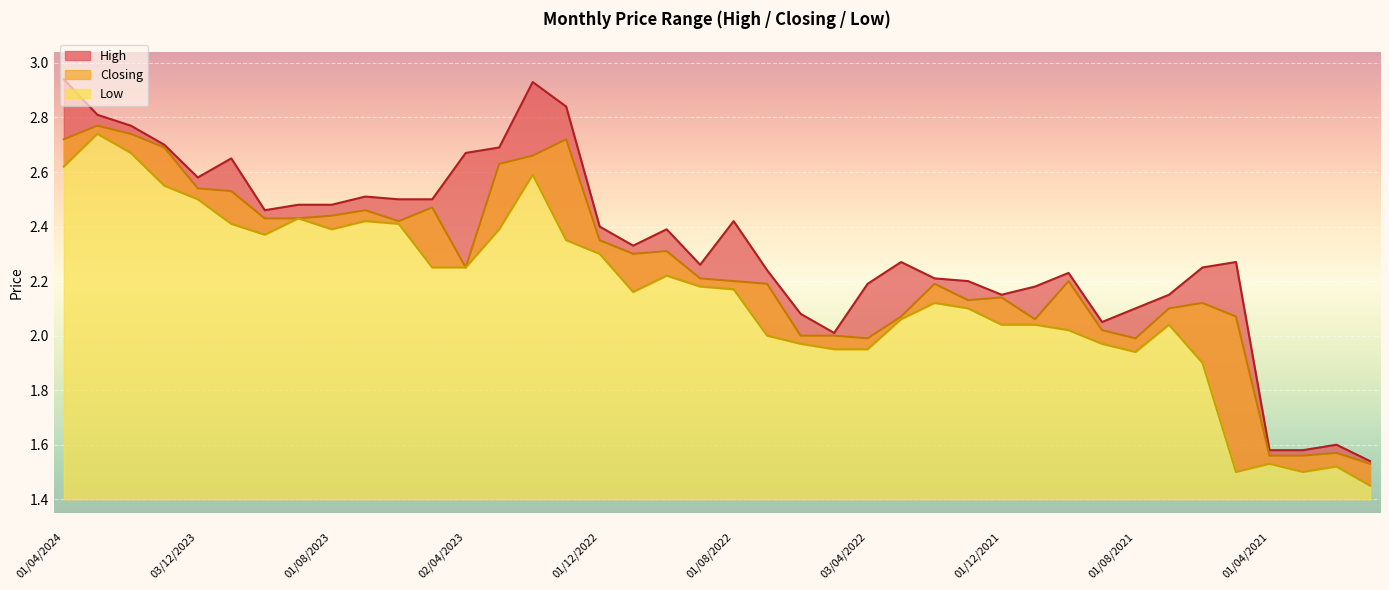

At which category does High reach its first local peak?

01/11/2023